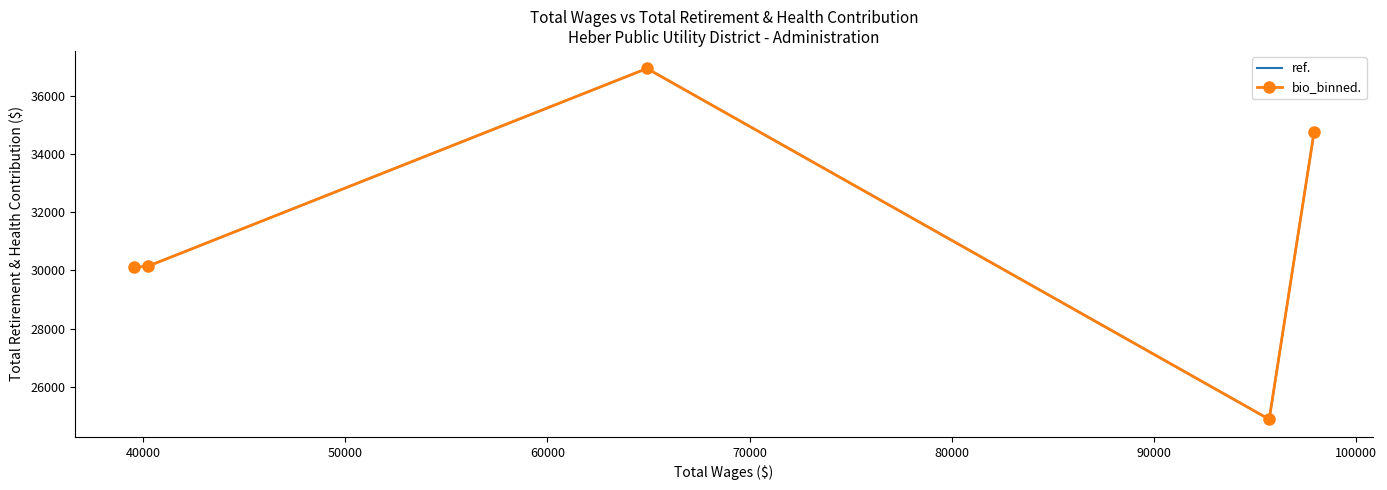

How many interior local valleys does the ref. series have?

1